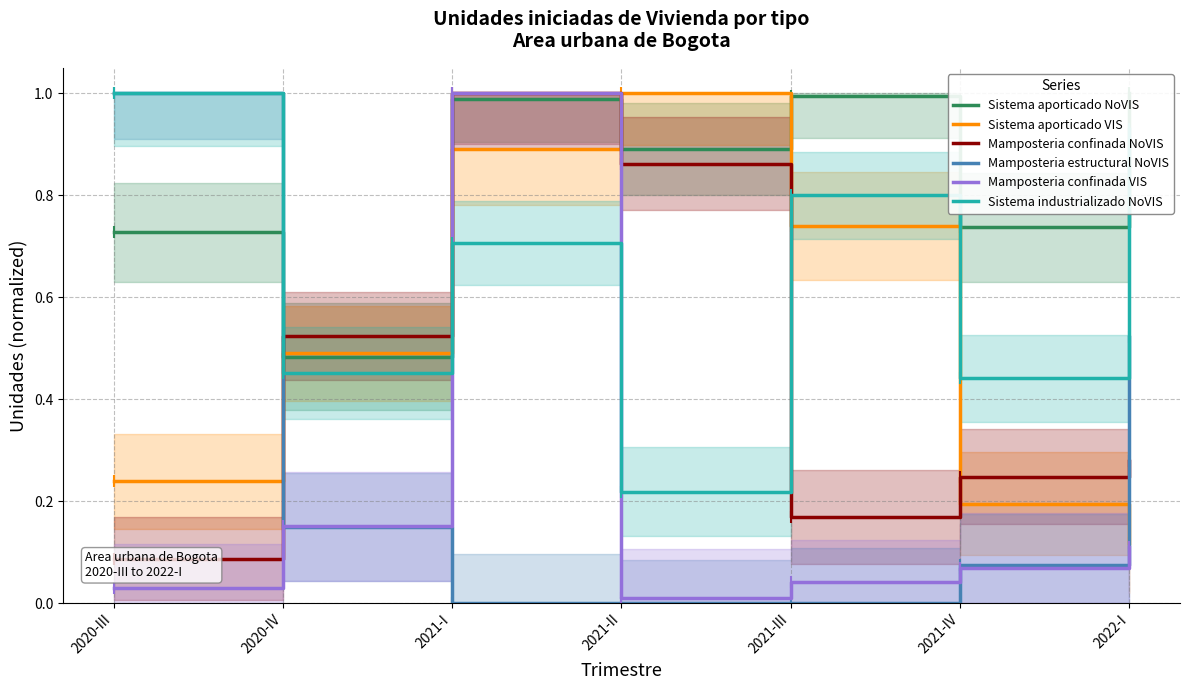

What is the sum of all Sistema aporticado VIS values?

3.7